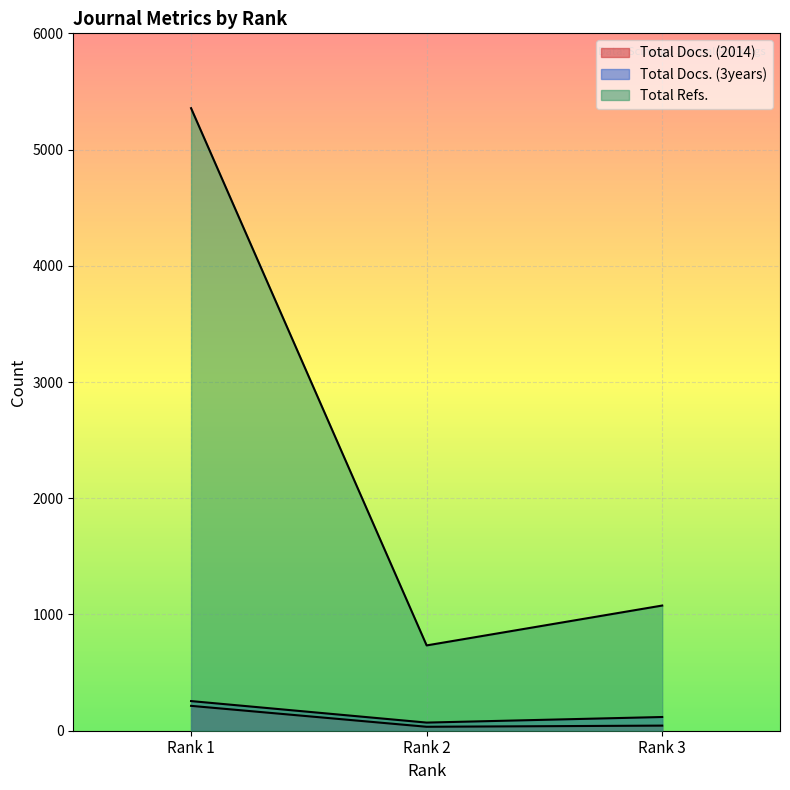

At how many categories does at least one series exceed 2363?

1